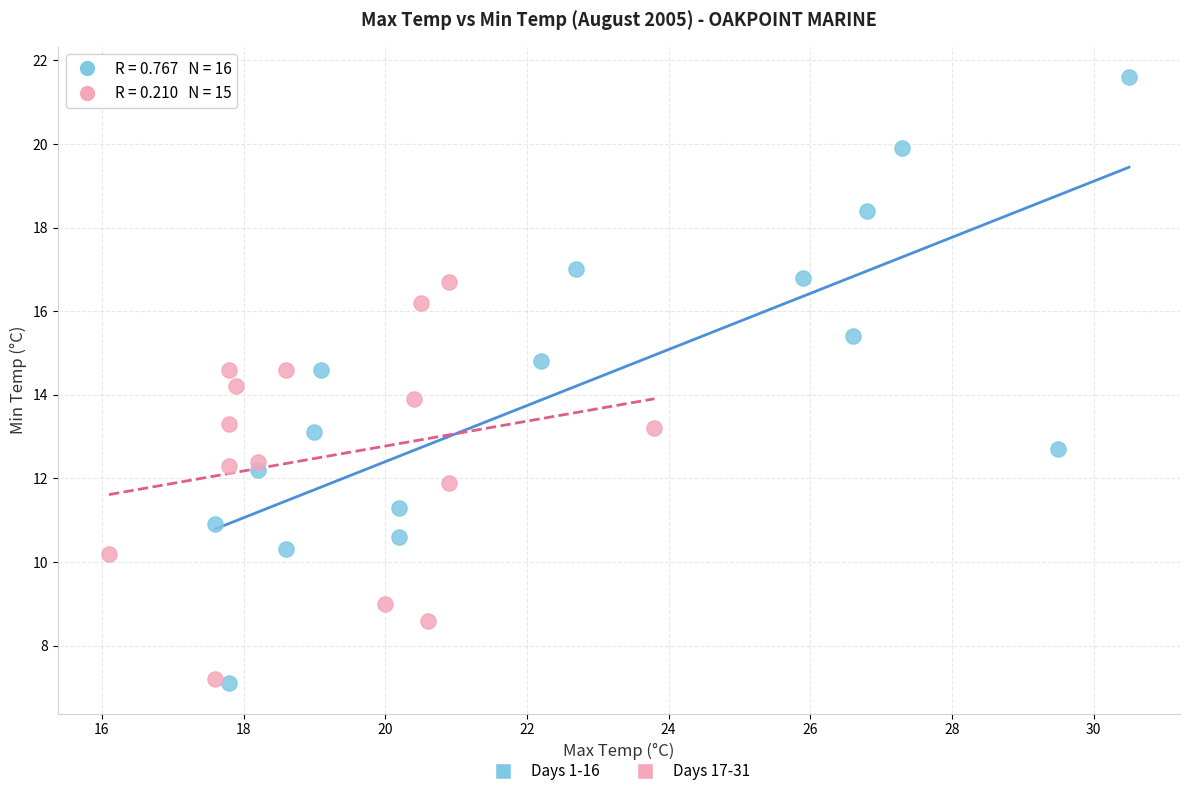

Which series contains the highest Y value?

Days 1-16